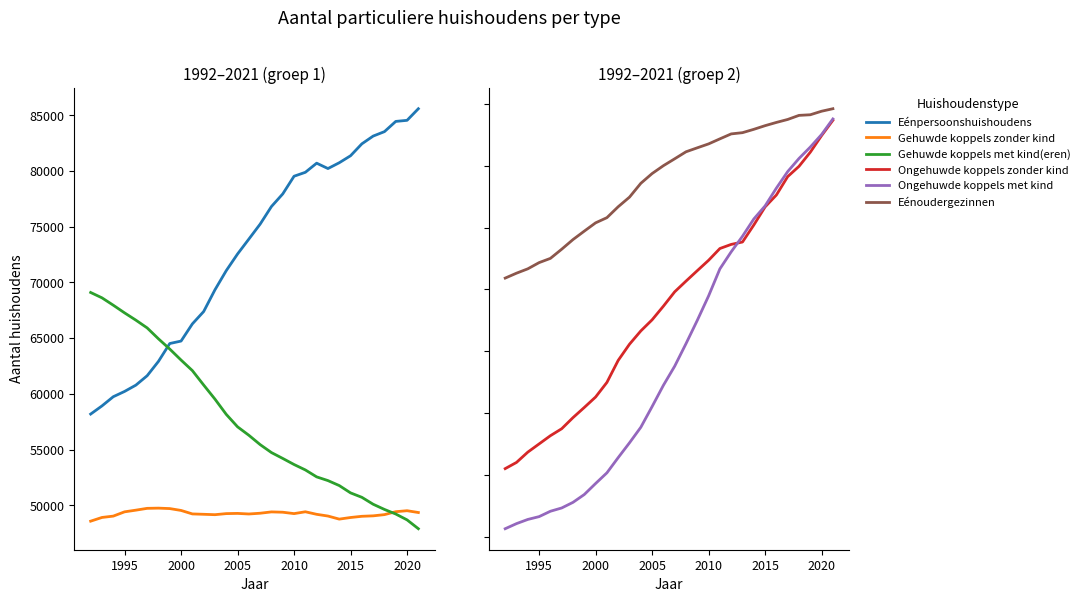

Is the value of Ongehuwde koppels zonder kind at 21 greater than the value of Eénpersoonshuishoudens at 22?

No